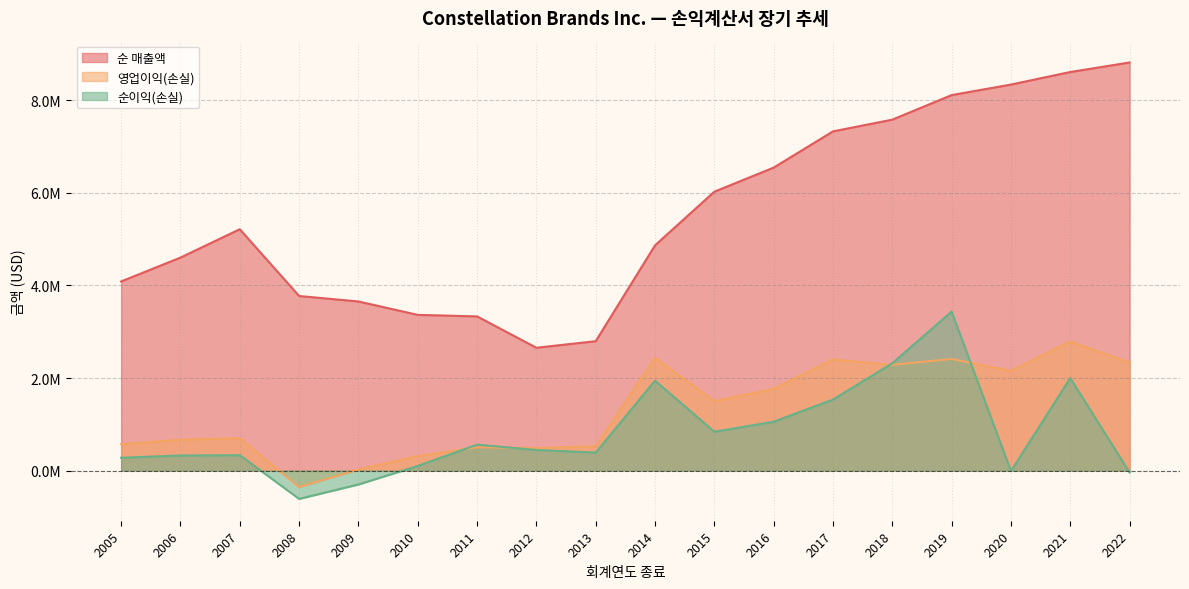

How many interior local peaks does the 순 매출액 series have?

1